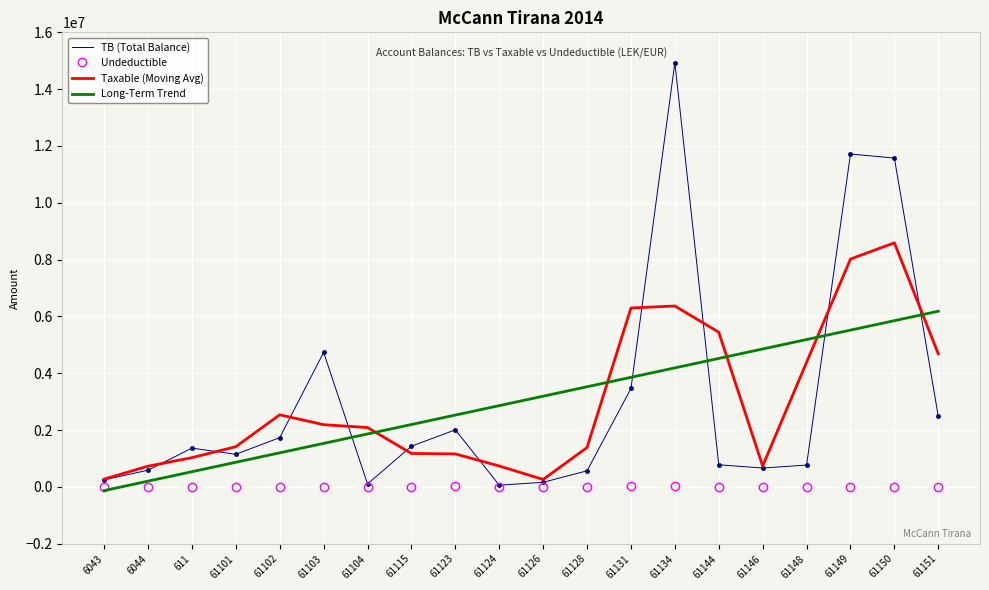

Which series has the widest spread of values?

TB (Total Balance)